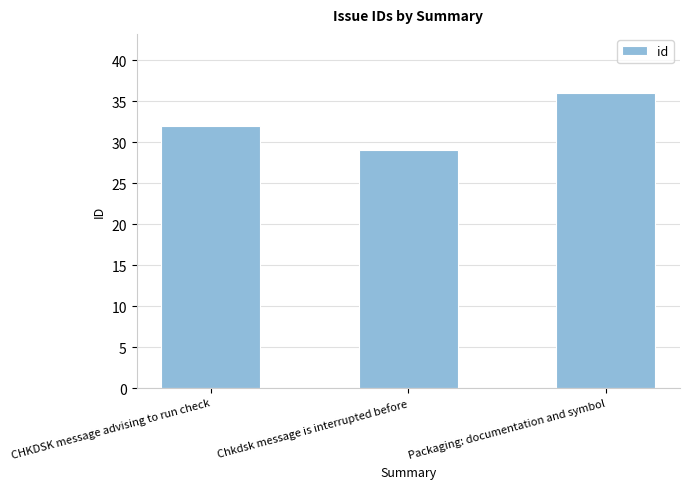

What is the sum of the values at Packaging: documentation and symbol and Chkdsk message is interrupted before?

65